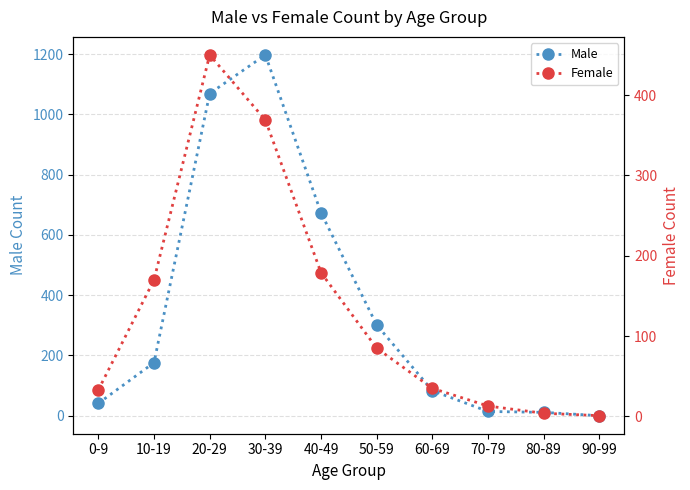

True or false: Male has more than 0 interior local peaks.

True